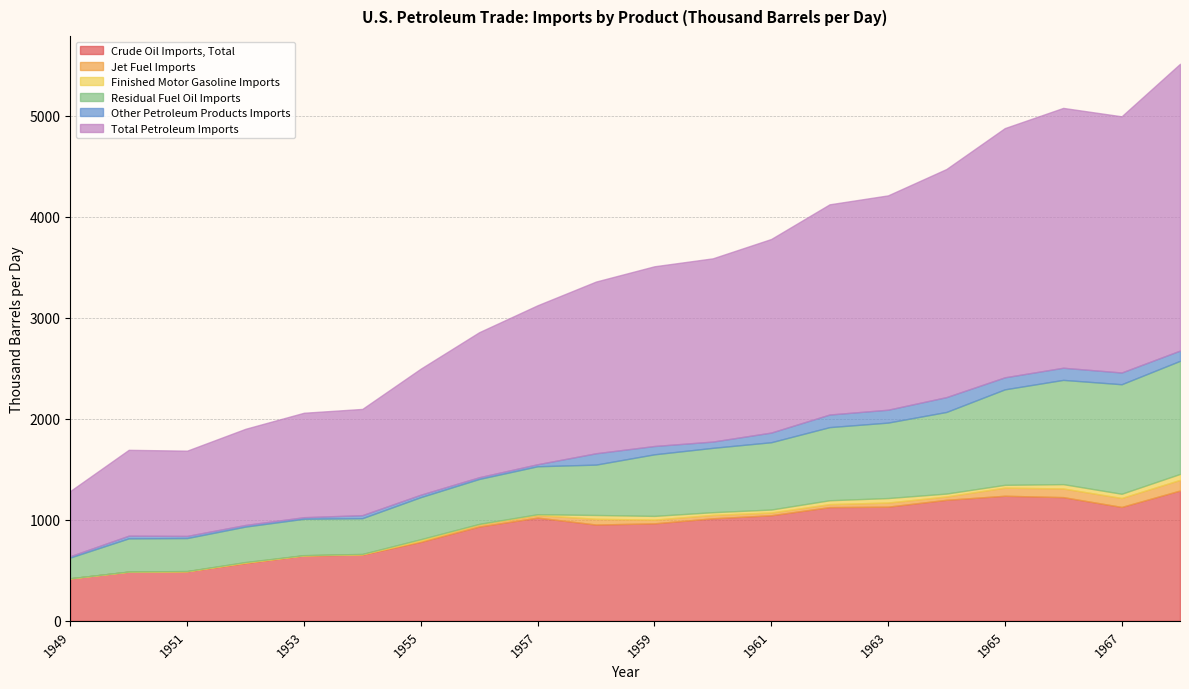

Count the number of categories in the chart.

20